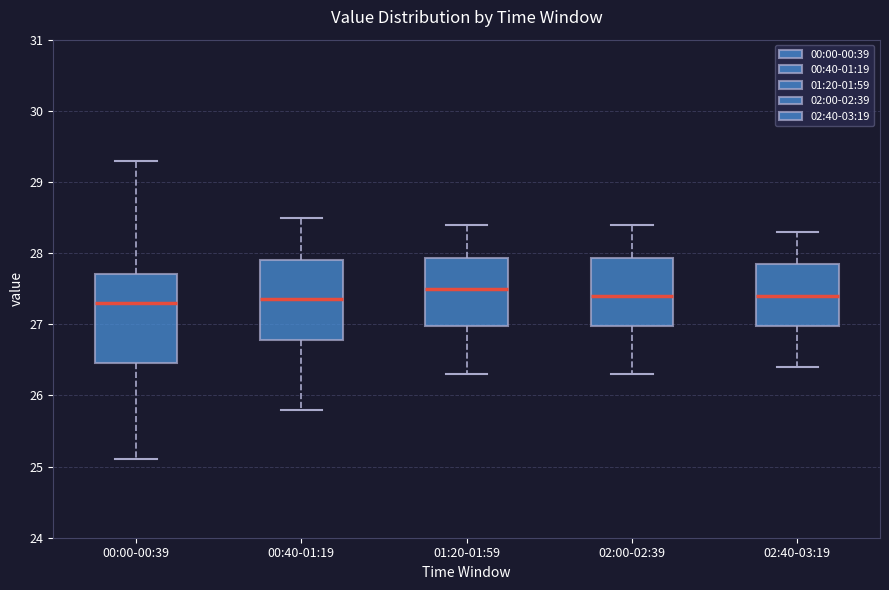

Which box is the tallest, from its lower edge to its upper edge?

00:00-00:39